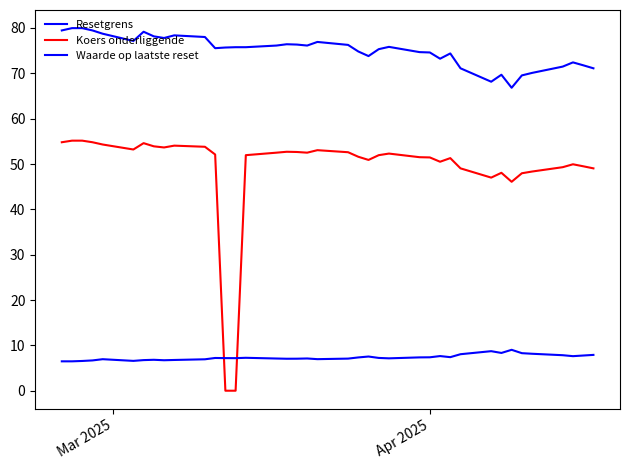

How many lines are shown in the chart?

3